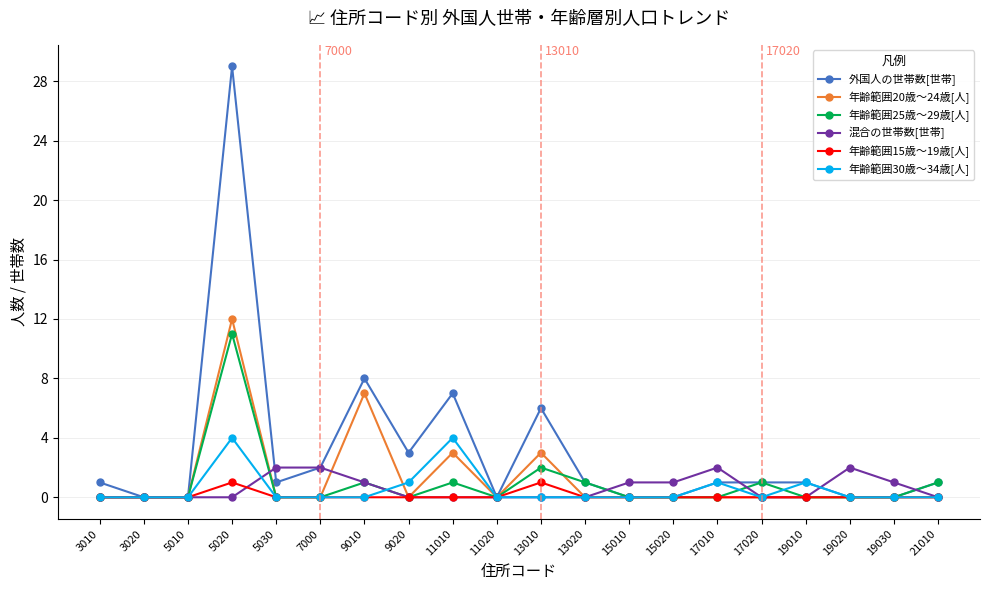

Is the value of 年齢範囲30歳～34歳[人] at 5030 greater than the value of 混合の世帯数[世帯] at 9010?

No